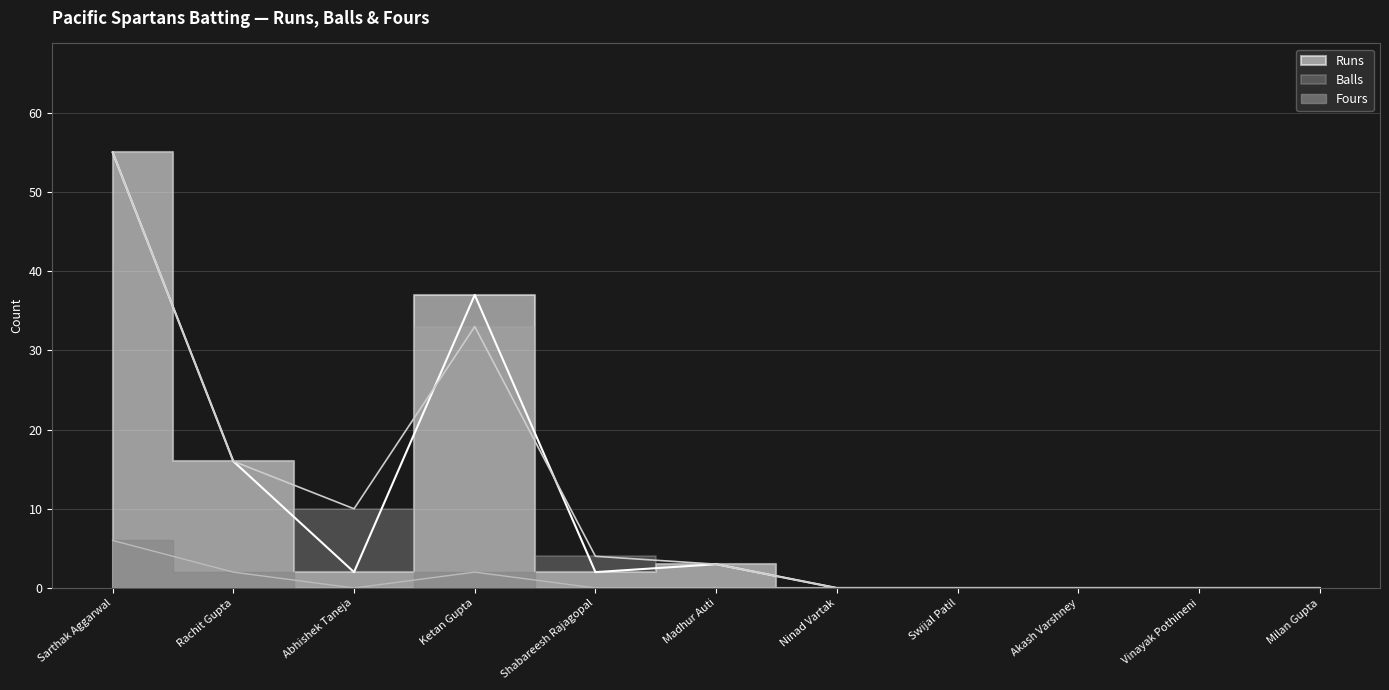

Does the chart display data point markers on the line(s)?

No